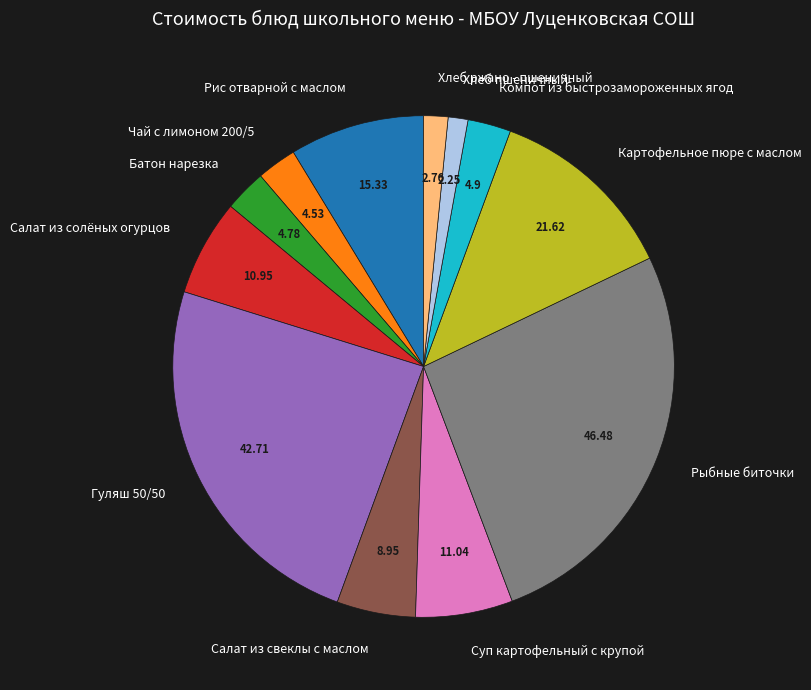

What is the largest slice in the pie chart?

Рыбные биточки